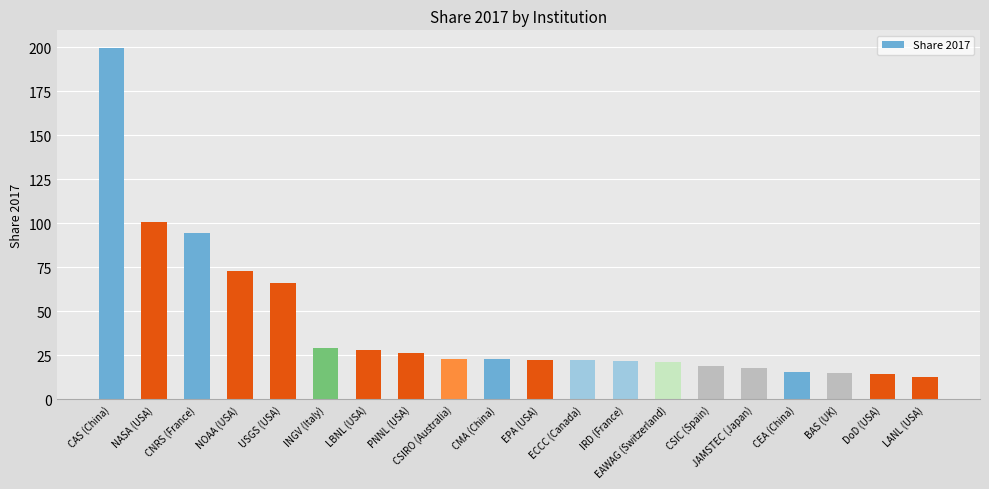

What is the value of the 3rd bar from the left?

94.4